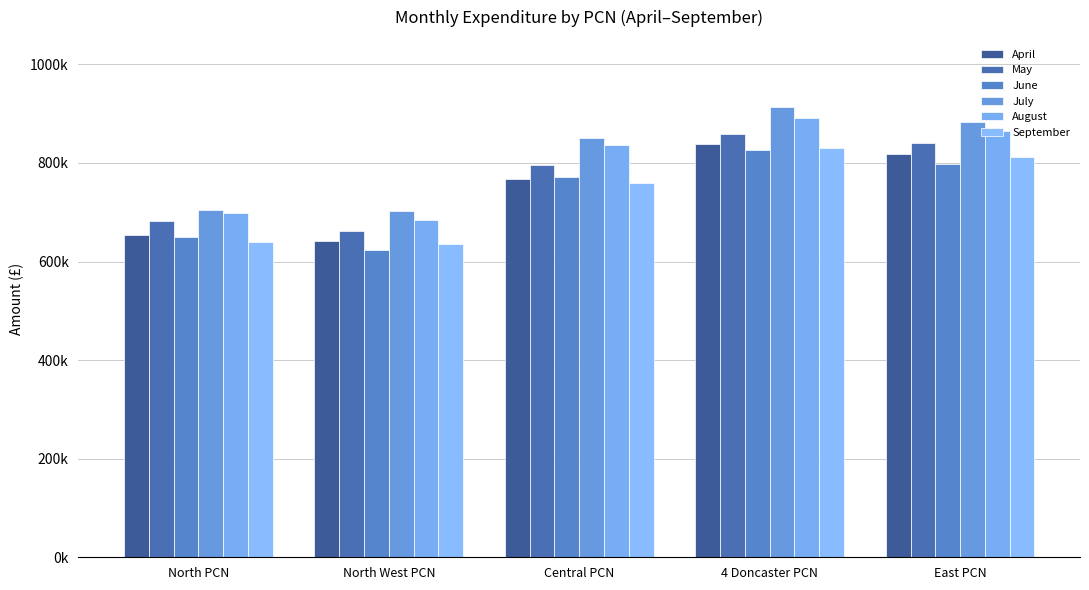

What position from the left is North PCN?

1